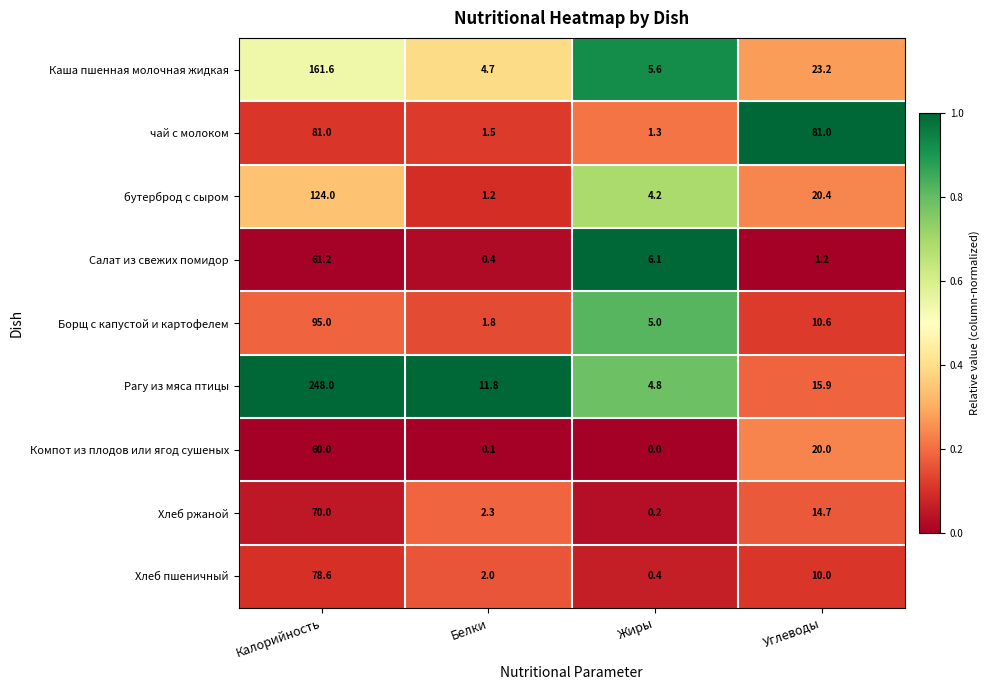

At which label is Хлеб ржаной closest to 35?

Углеводы